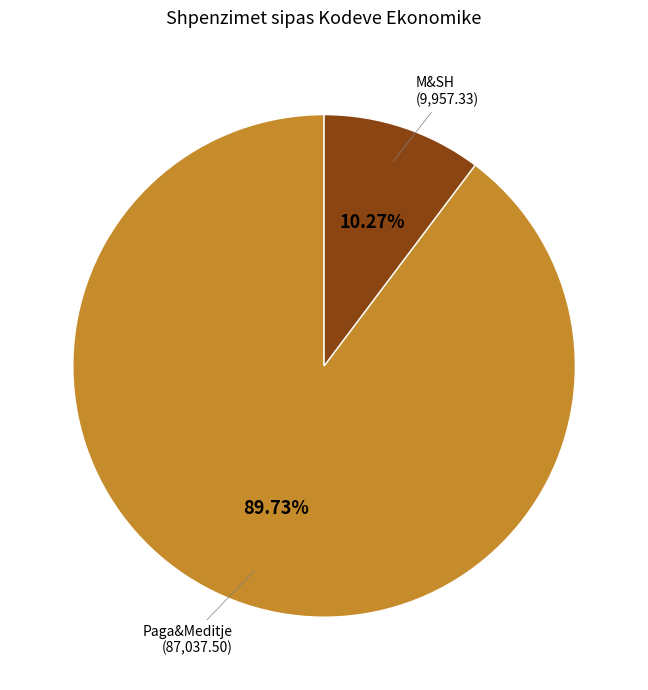

Does any single category account for the majority?

Yes